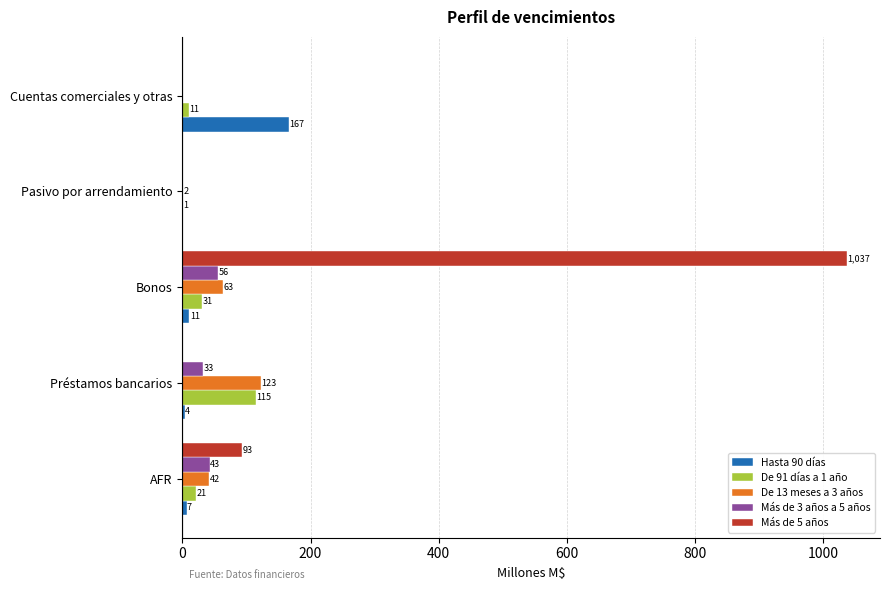

Which series changed the most between AFR and Bonos?

Más de 5 años